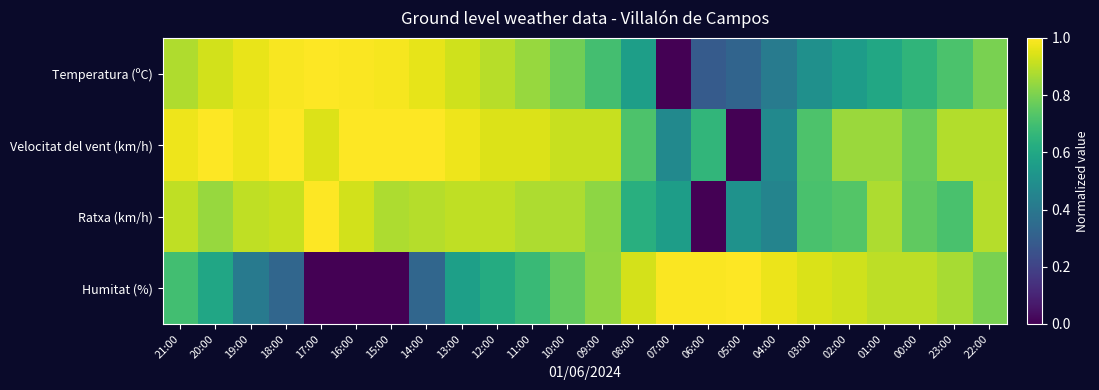

Rank the series at 05:00 from highest to lowest value.

Humitat (%), Ratxa (km/h), Temperatura (ºC), Velocitat del vent (km/h)